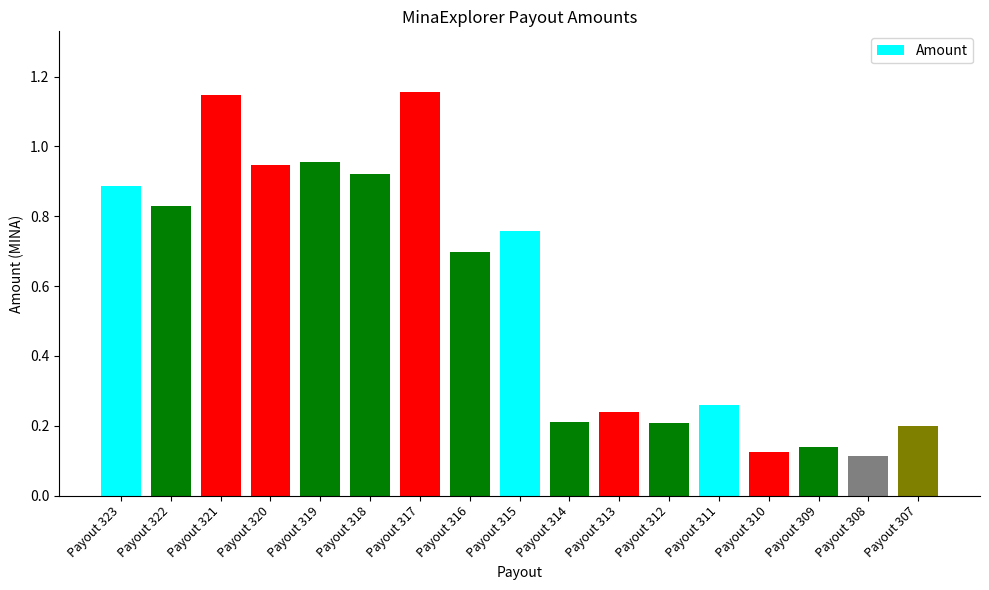

Where is the data nearest to the value 0?

Payout 308